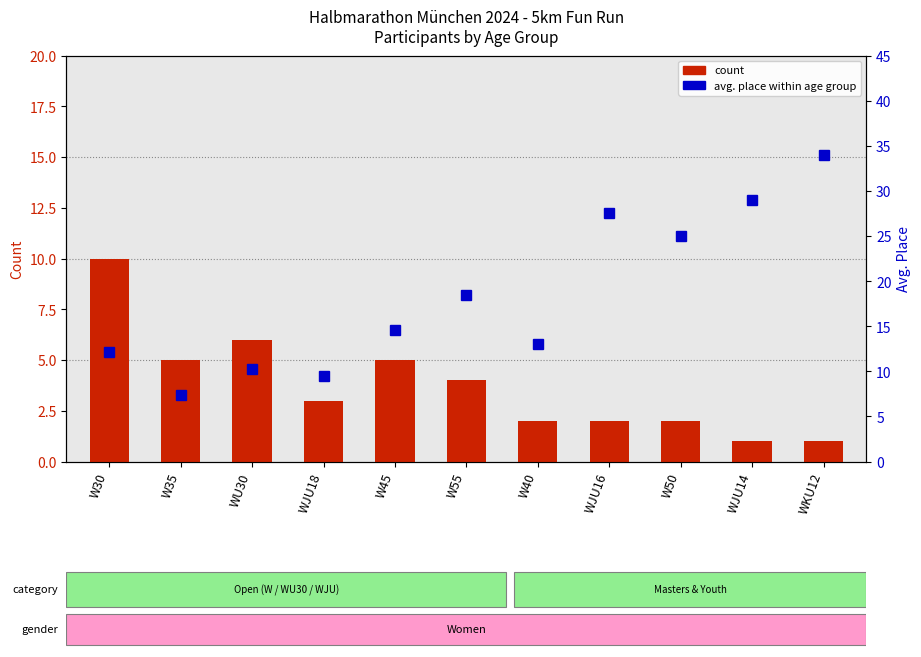

What is the difference between the count values at WU30 and W45?

1.0